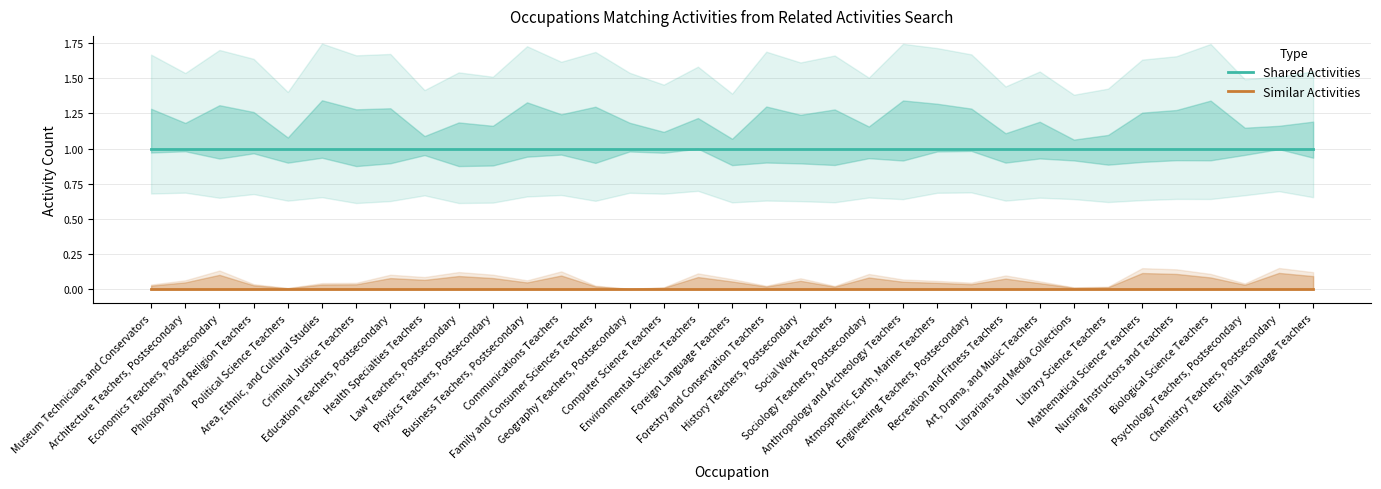

True or false: Similar Activities and Shared Activities cross at least once.

False